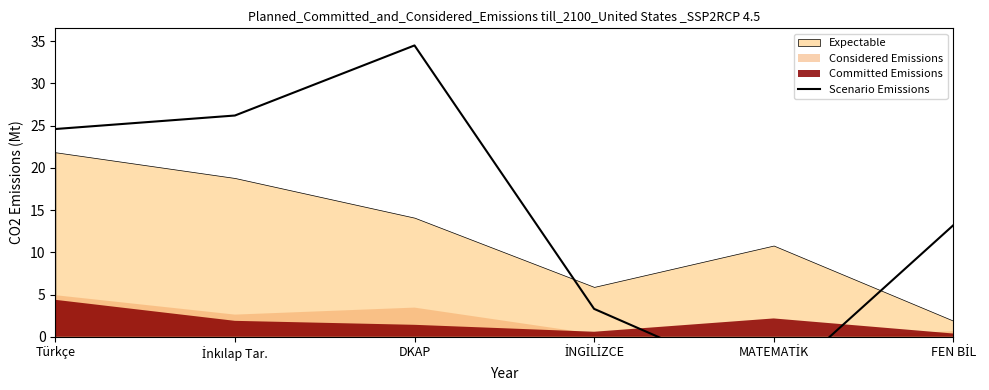

How many positive values are there?

5